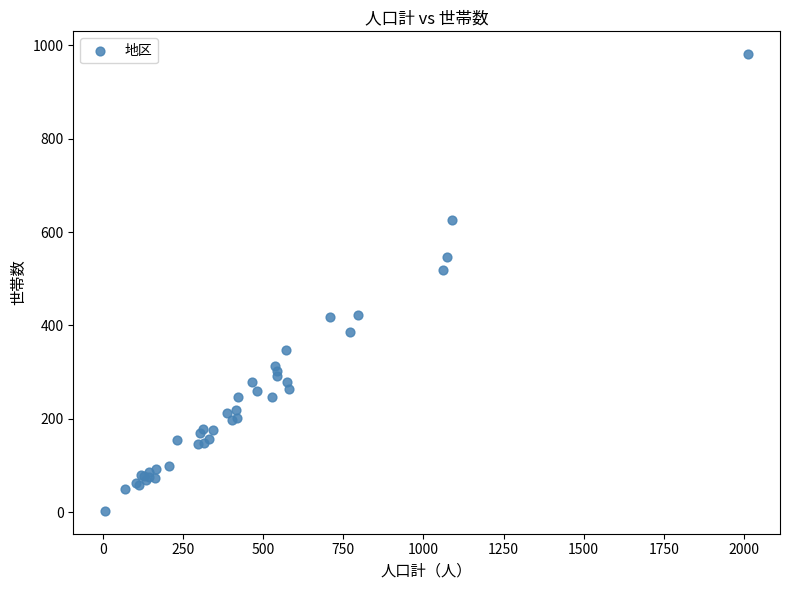

What Y value in the scatter plot is closest to 492?

519